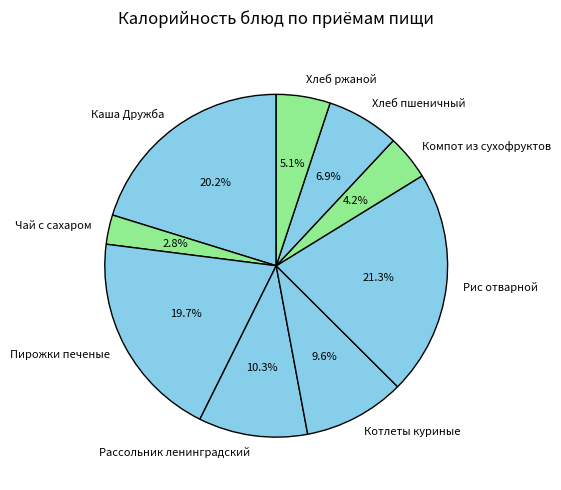

Which category has the biggest portion of the pie?

Рис отварной